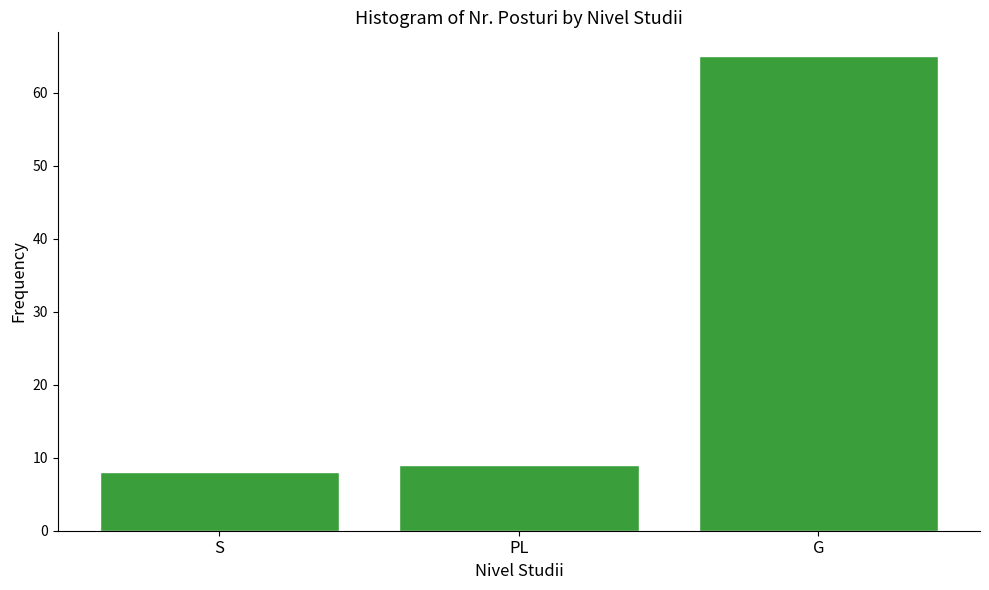

Reading left to right, what are all the values shown in this chart?

8	9	65